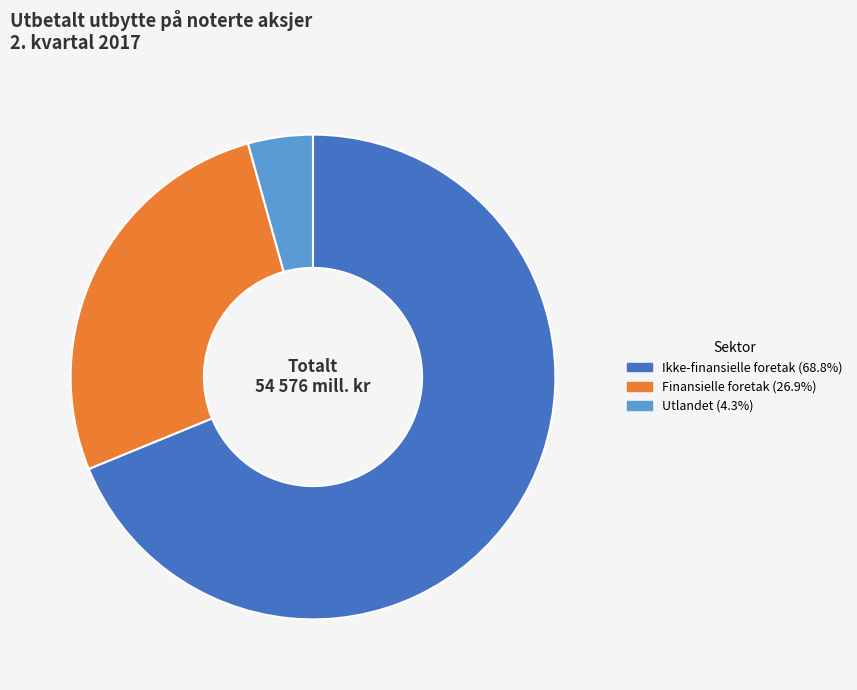

Is there any slice that represents more than half of the pie?

Yes